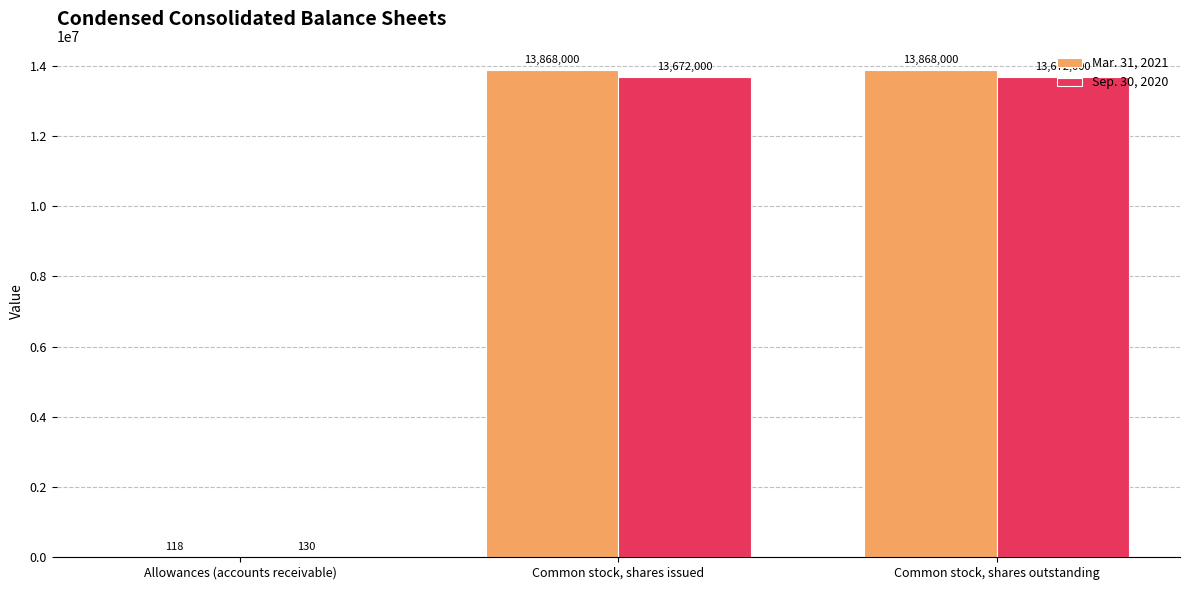

Which series has the largest total across all categories?

Mar. 31, 2021